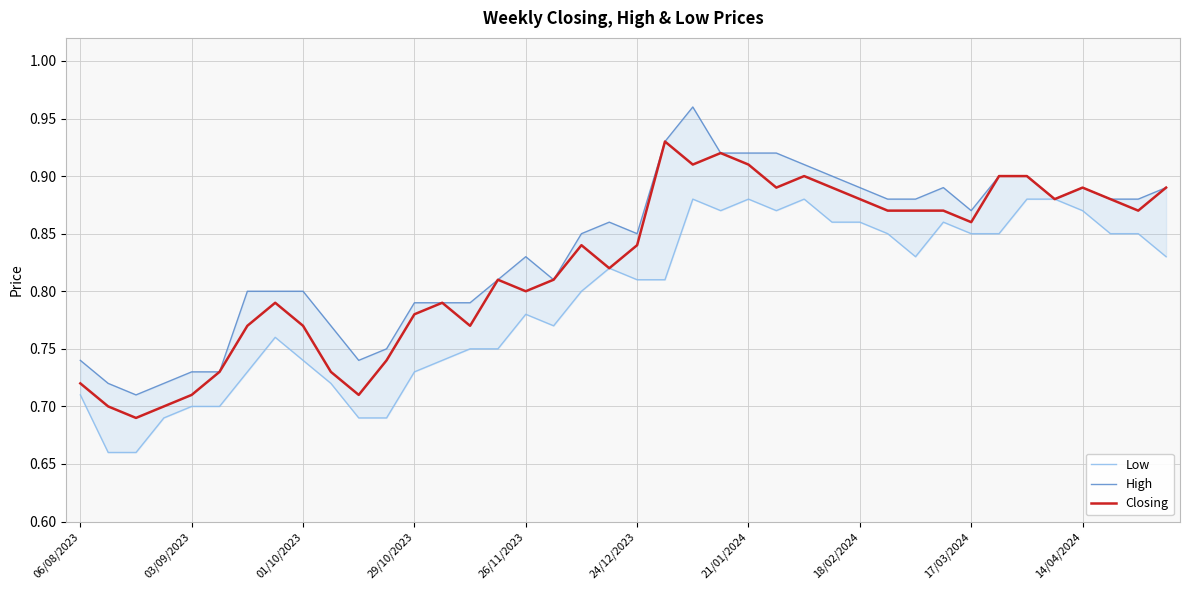

Which series has the largest total across all categories?

High